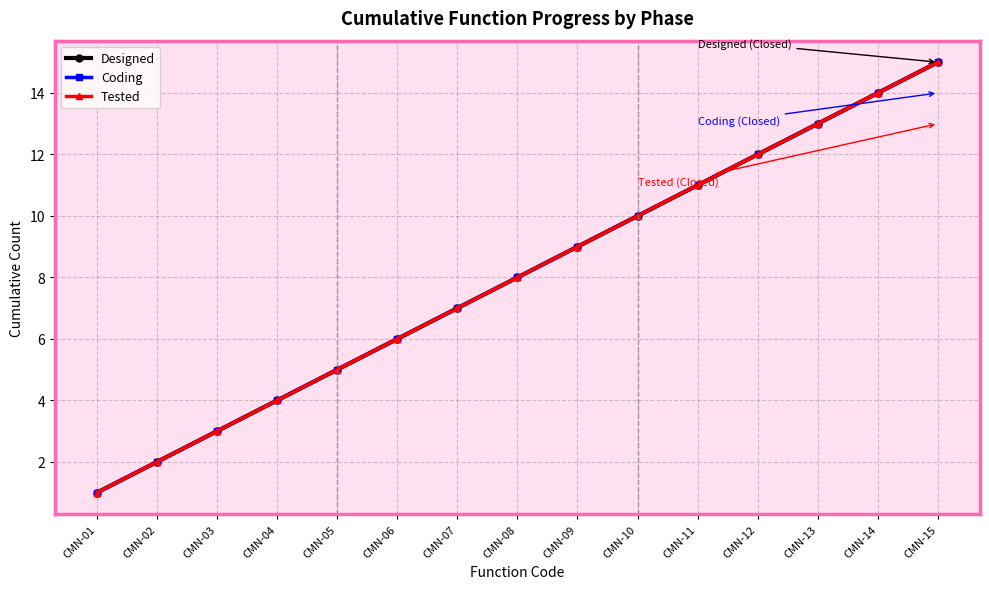

True or false: Tested has a value of 8 at CMN-05.

False